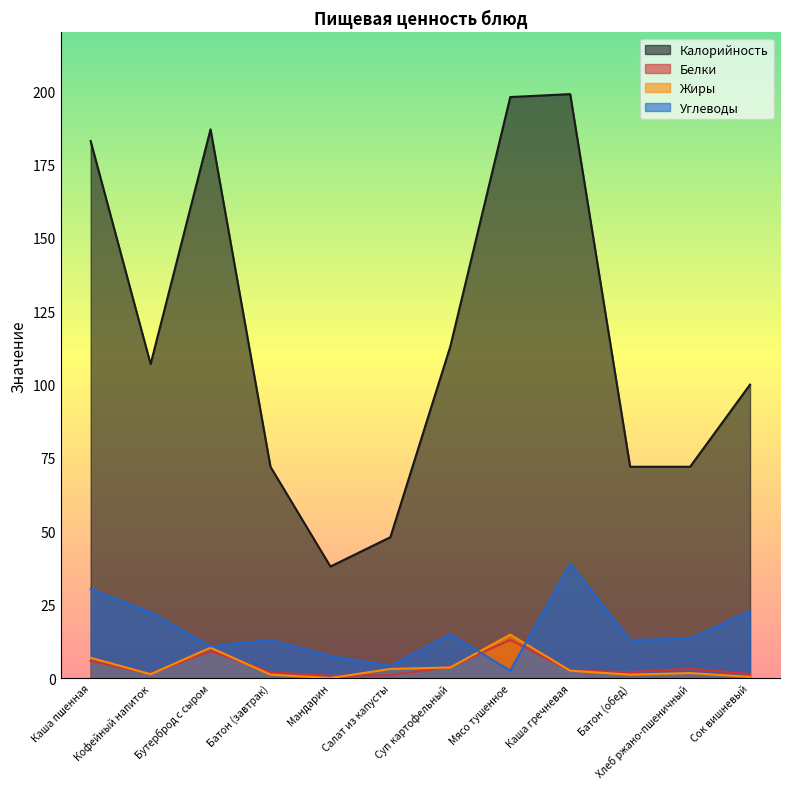

True or false: Белки has more than 0 interior local peaks.

True